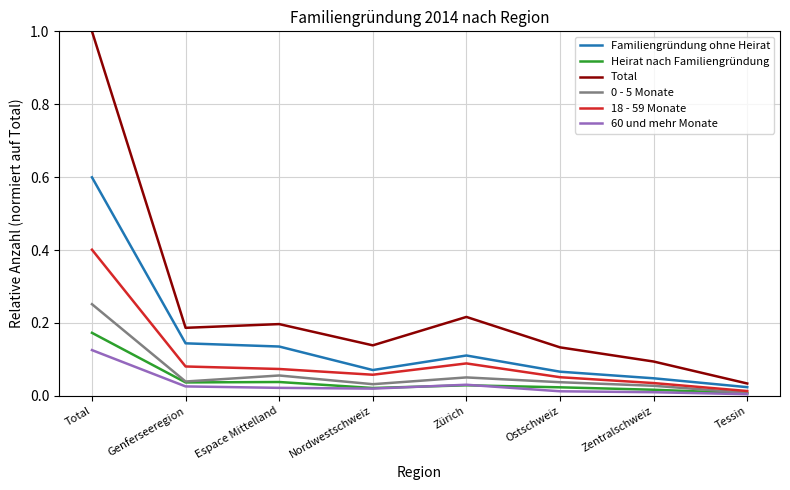

What is the difference between the maximum and minimum values in the Total series?

1.0